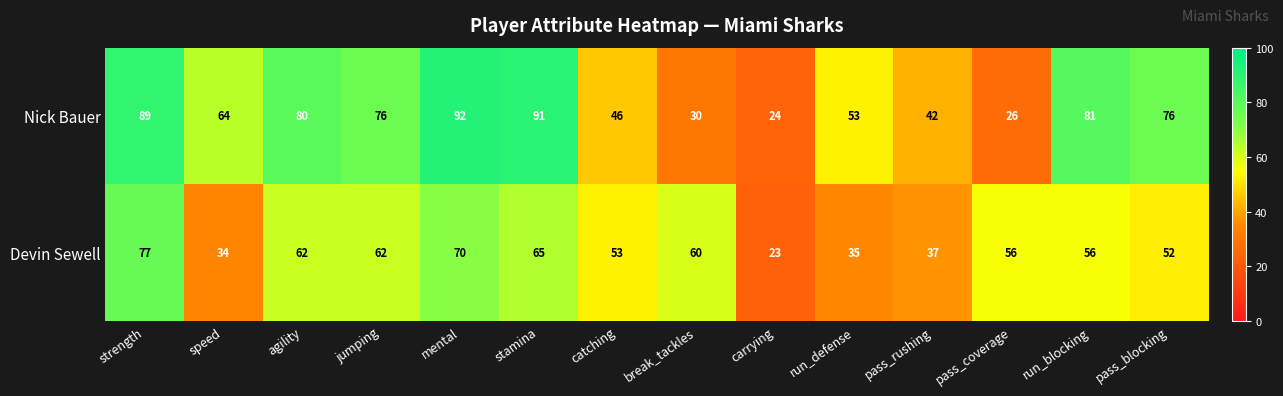

What is the smallest value displayed?

23